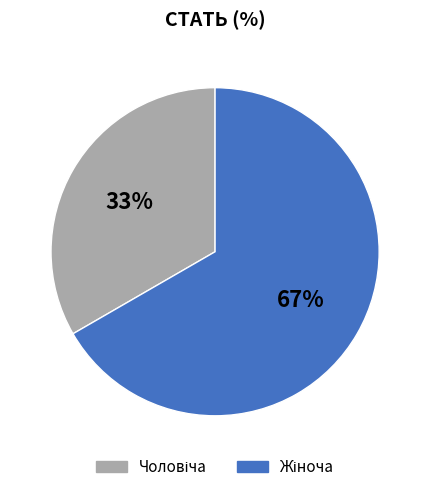

To the nearest percent, what is the average slice percentage?

50%